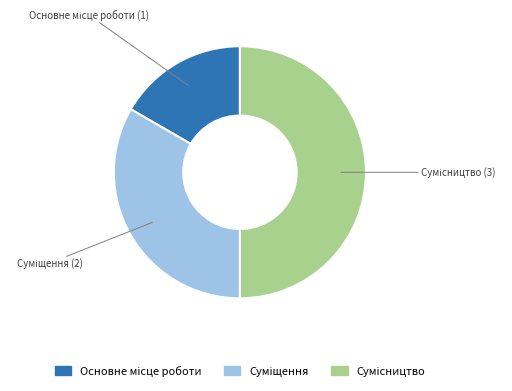

Which slice is the largest?

Сумісництво